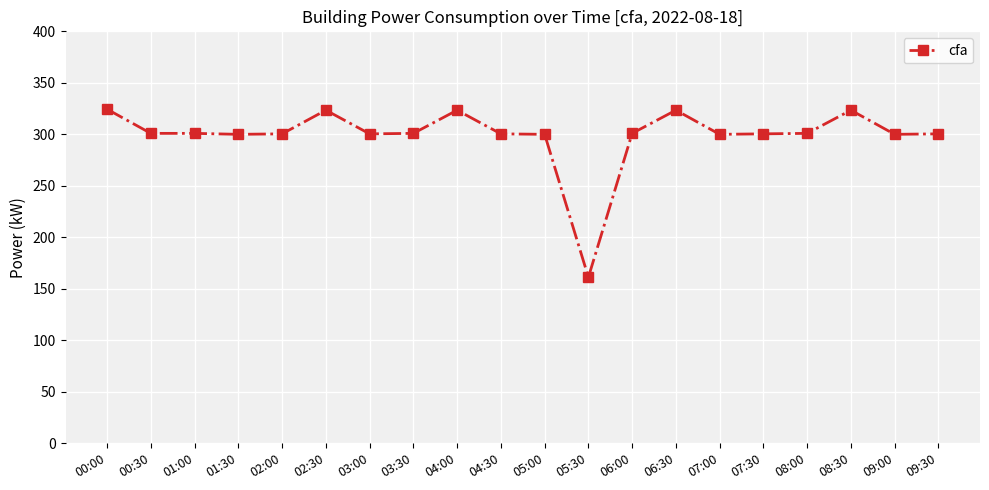

Does the chart display data point markers on the line(s)?

Yes